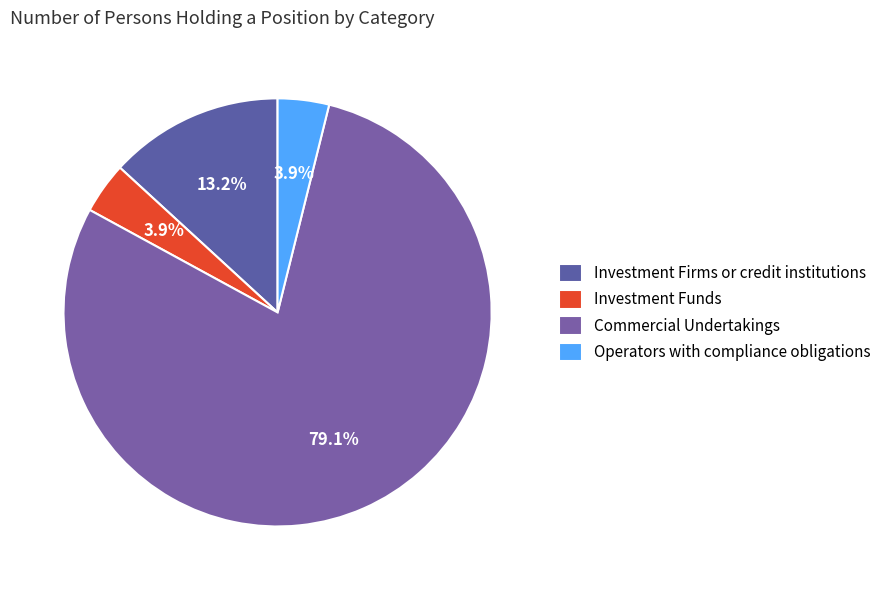

To the nearest percent, what is the average slice percentage?

25%